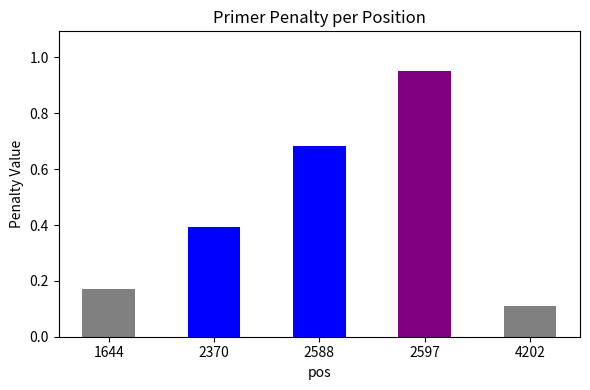

Rank the categories by value from lowest to highest.

4202, 1644, 2370, 2588, 2597